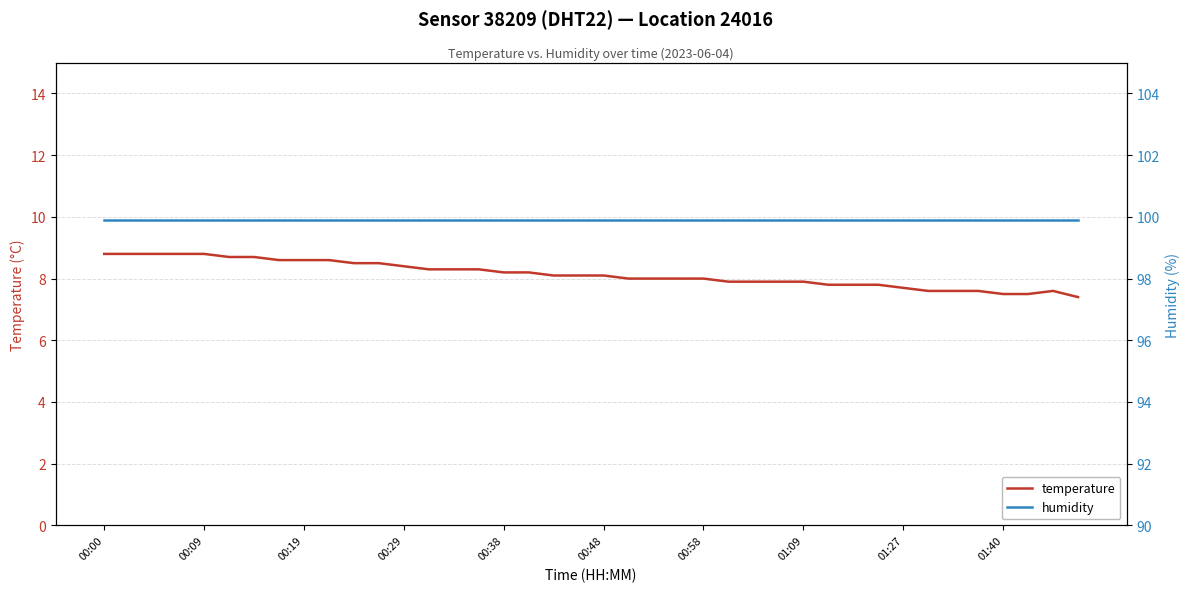

Reading left to right, extract all data points from this chart.

temperature: 8.8	8.8	8.8	8.8	8.8	8.7	8.7	8.6	8.6	8.6	8.5	8.5	8.4	8.3	8.3	8.3	8.2	8.2	8.1	8.1	8.1	8.0	8.0	8.0	8.0	7.9	7.9	7.9	7.9	7.8	7.8	7.8	7.7	7.6	7.6	7.6	7.5	7.5	7.6	7.4
humidity: 99.9	99.9	99.9	99.9	99.9	99.9	99.9	99.9	99.9	99.9	99.9	99.9	99.9	99.9	99.9	99.9	99.9	99.9	99.9	99.9	99.9	99.9	99.9	99.9	99.9	99.9	99.9	99.9	99.9	99.9	99.9	99.9	99.9	99.9	99.9	99.9	99.9	99.9	99.9	99.9